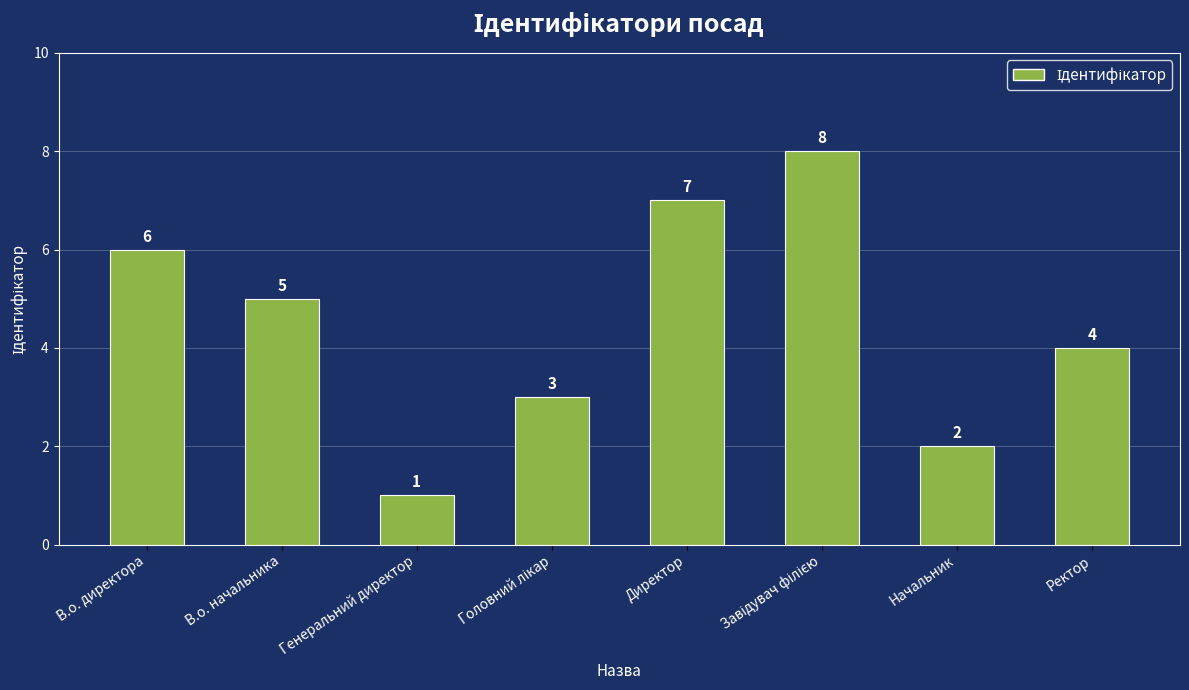

What is the change in value from В.о. начальника to Директор?

+2